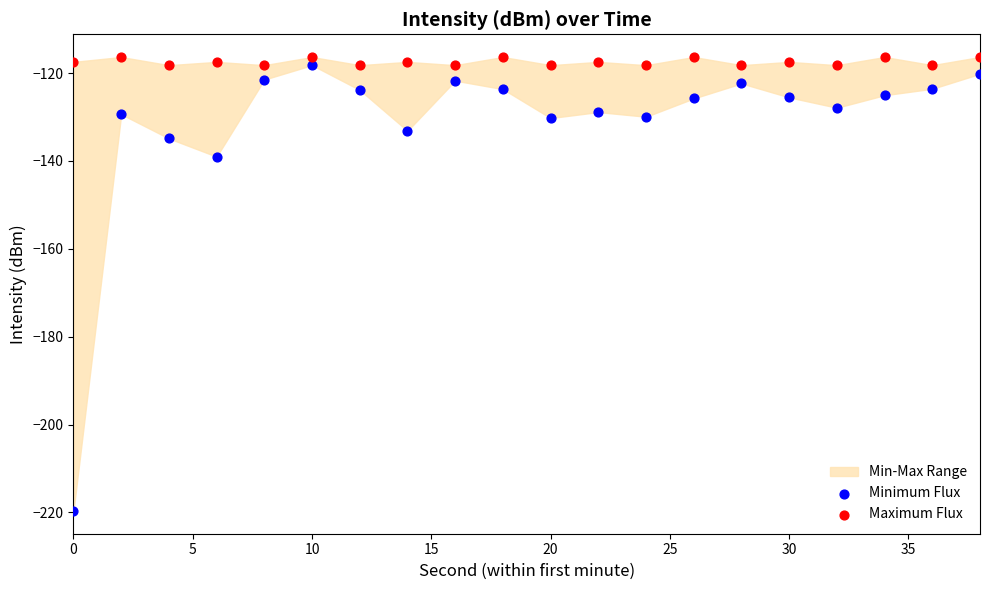

Across all data points, what is the range of Y values (max minus min)?

103.3